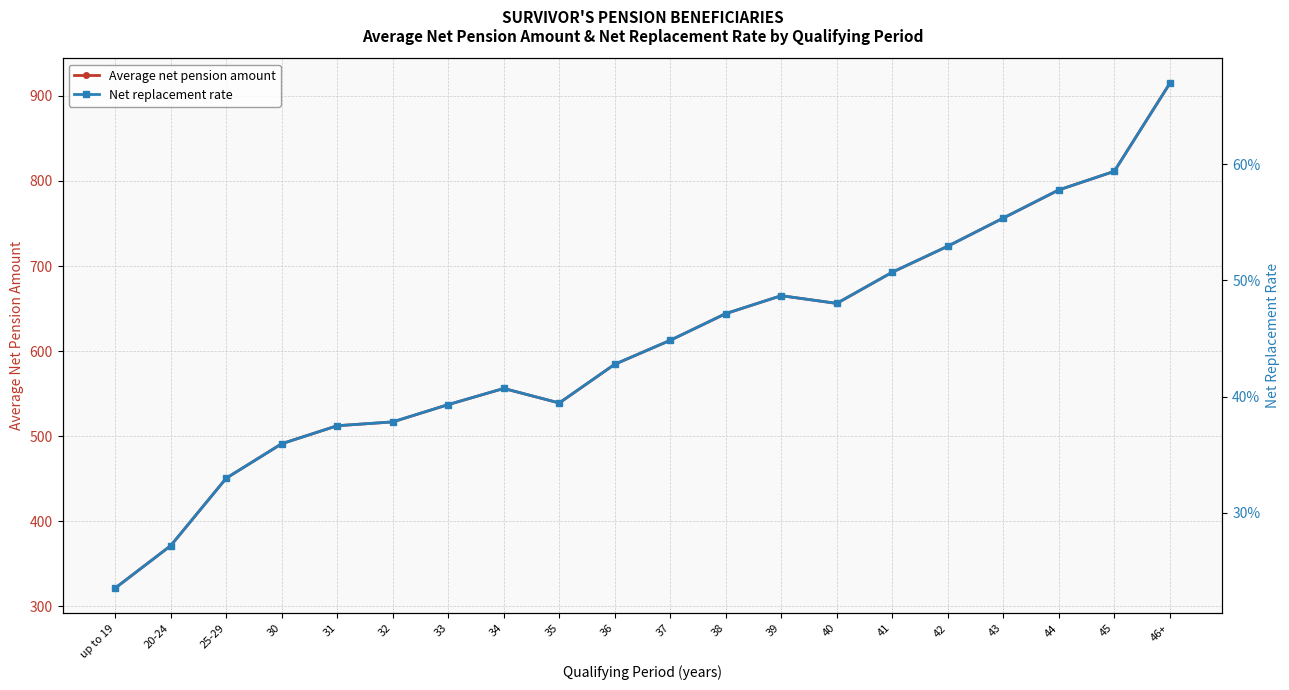

At which label is Net replacement rate closest to 0?

up to 19